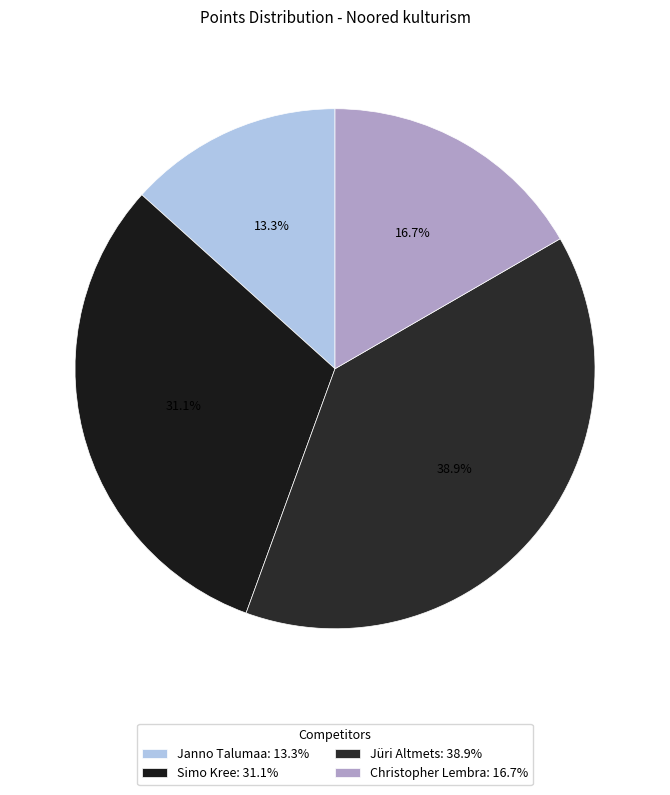

Which category has the smallest portion of the pie?

Janno Talumaa